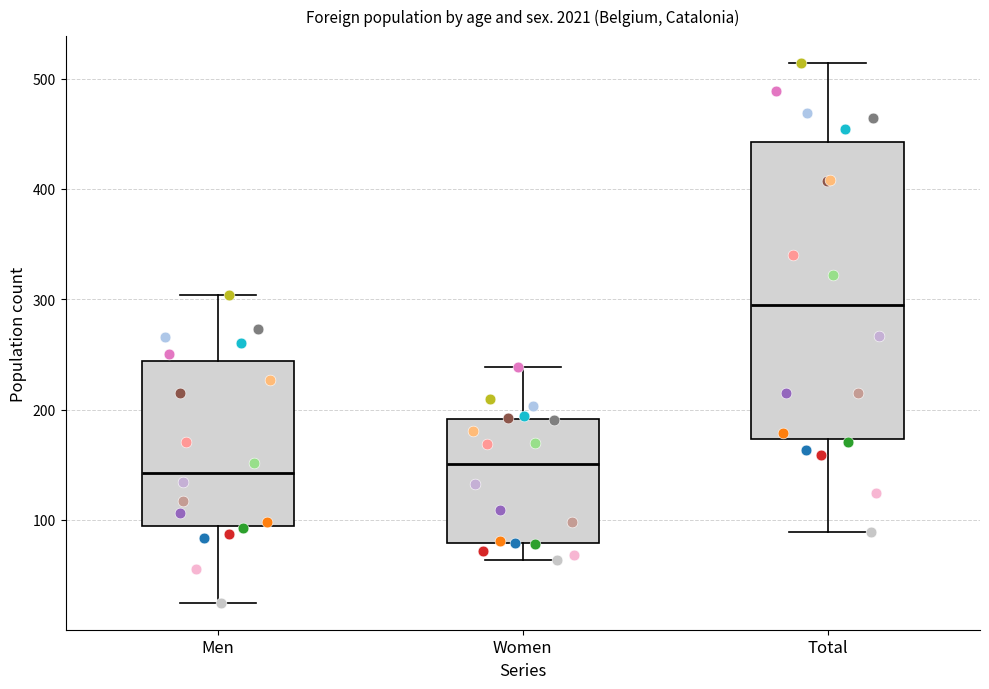

Which box's median line is the highest?

Total